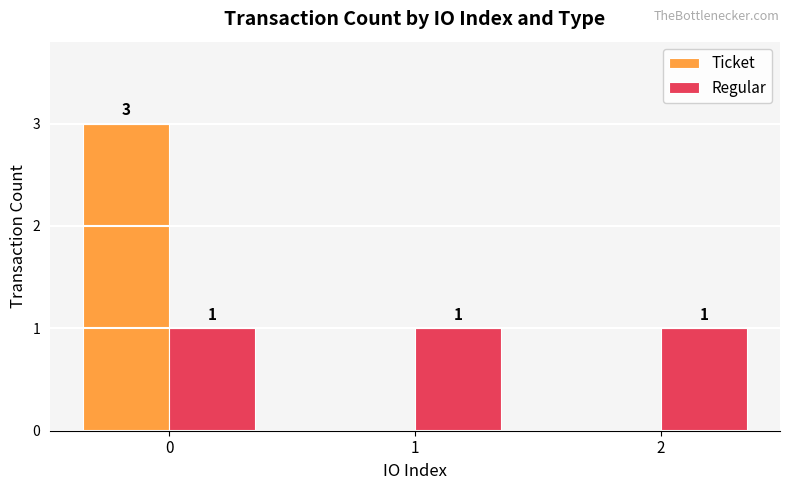

Is the value of Regular at 1 greater than the value of Ticket at 2?

Yes